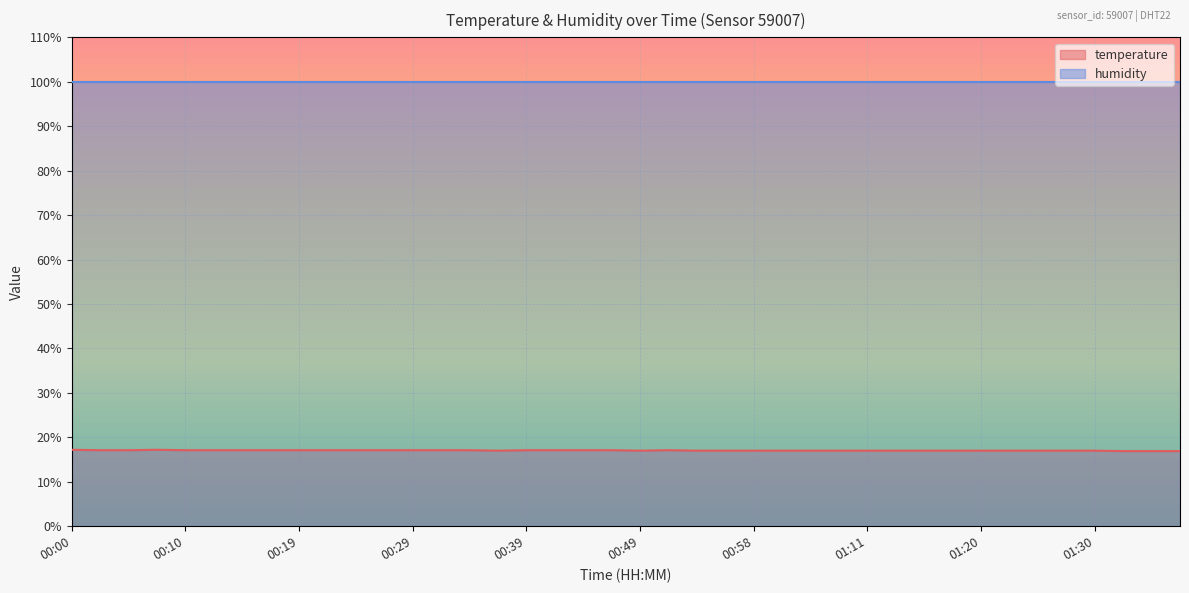

Does the chart display data point markers on the line(s)?

No